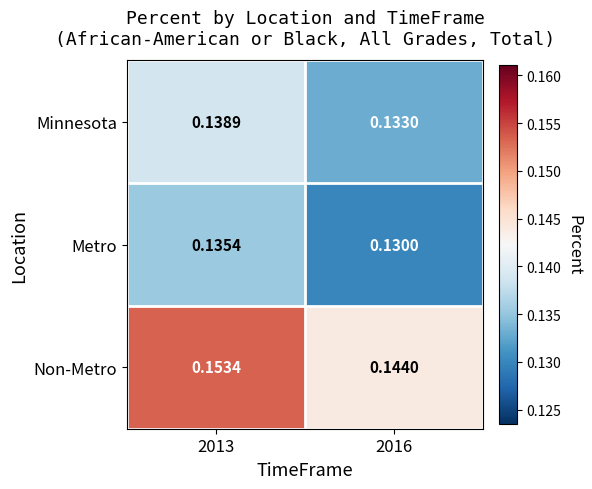

Which series has the largest total across all categories?

Non-Metro